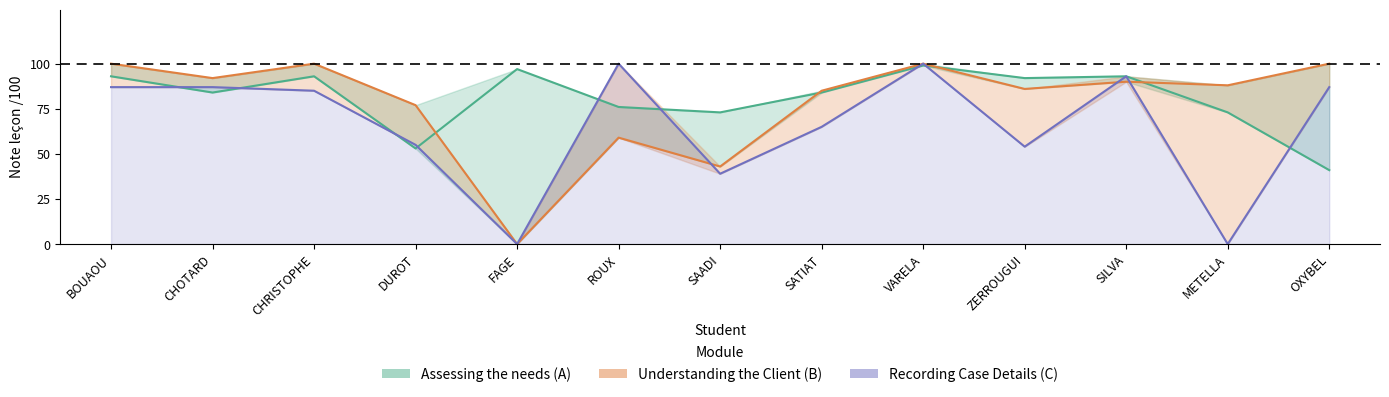

Which series ends up on top after the final intersection of note_recording and note_assessing?

note_recording